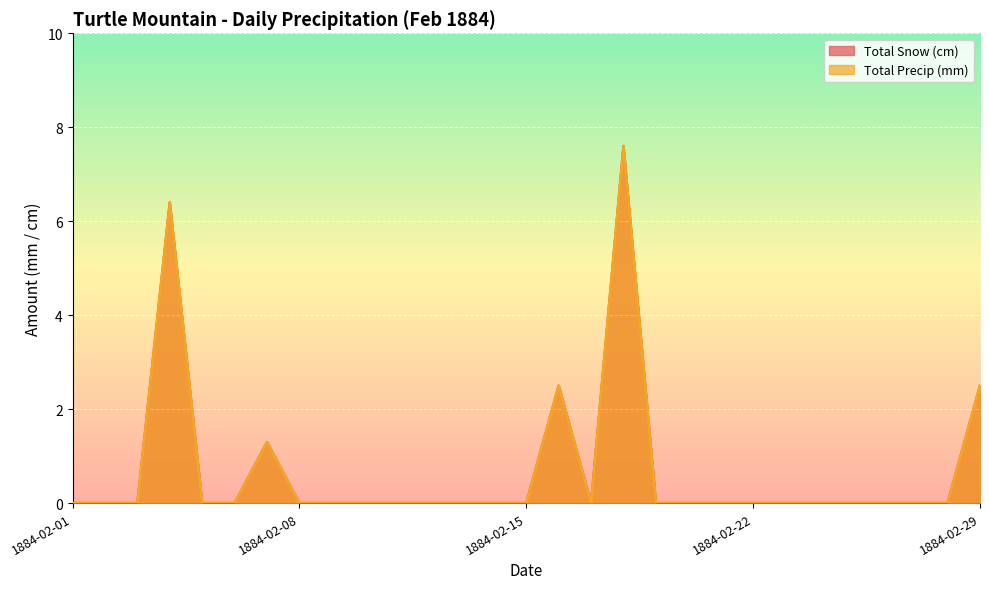

True or false: Total Precip (mm) and Total Snow (cm) cross at least once.

False